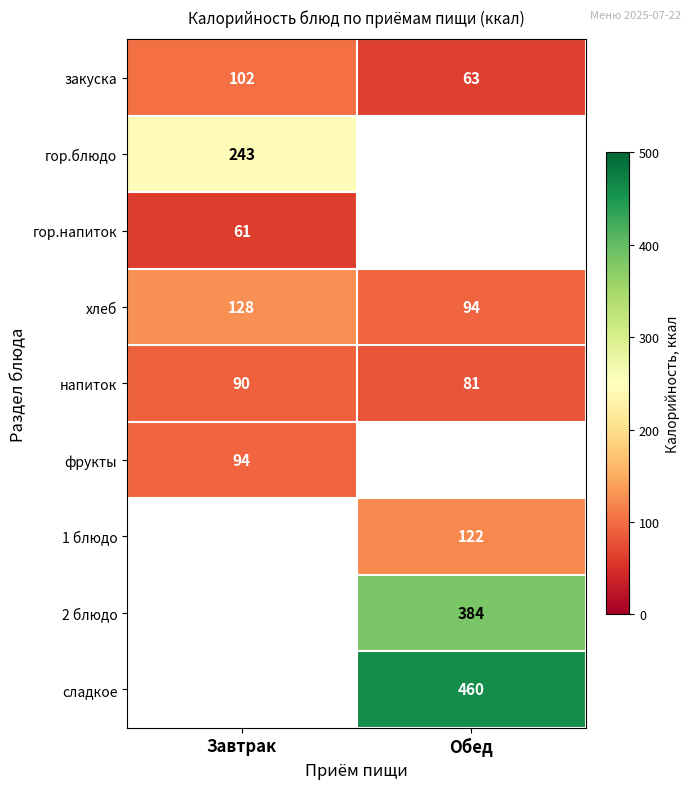

What is the difference between the maximum and minimum values in the закуска series?

39